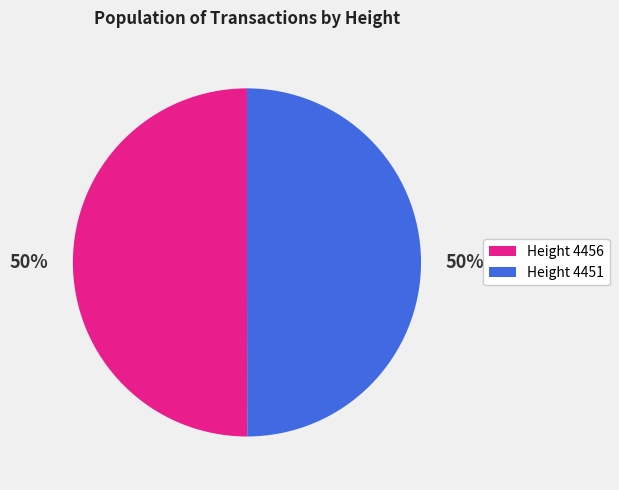

Count the number of slices in the pie.

2